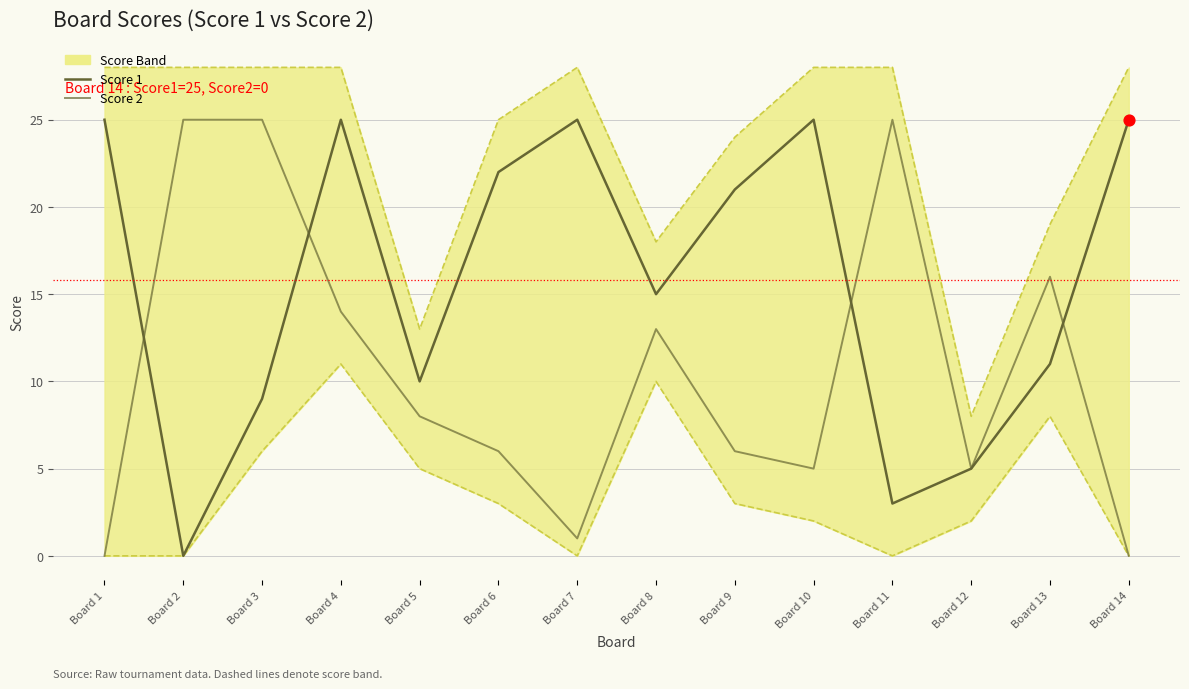

What is the total value across all series at Board 2?

53